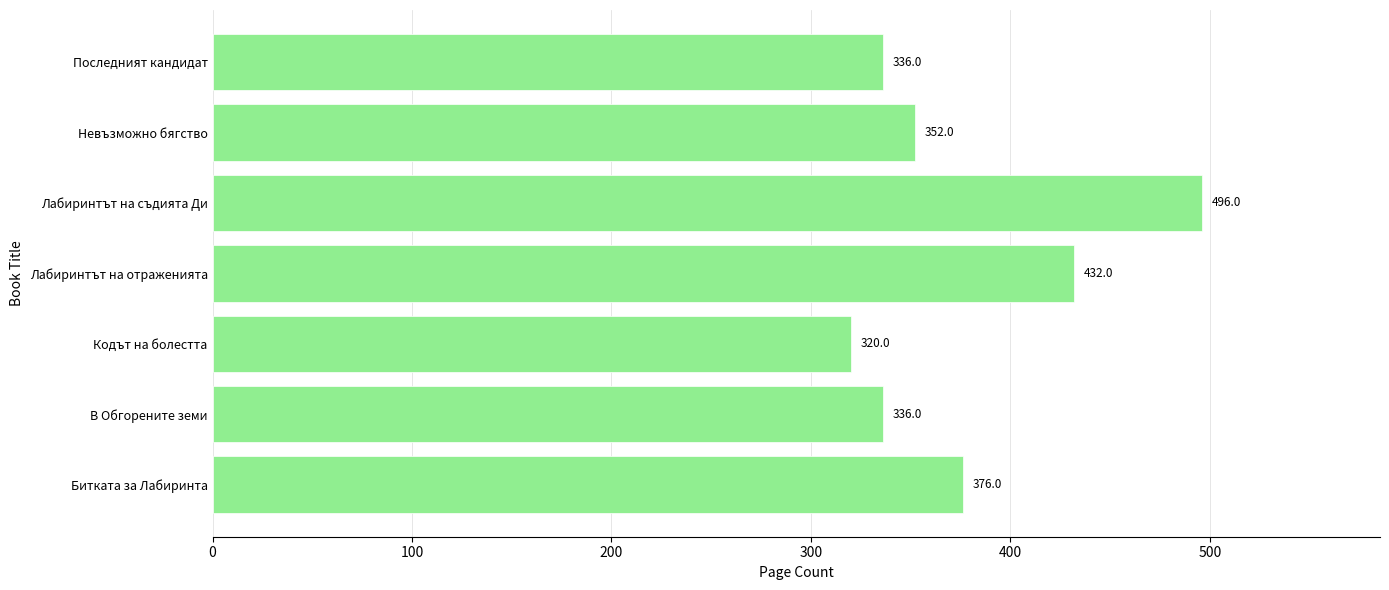

What is the sum of all values?

2648